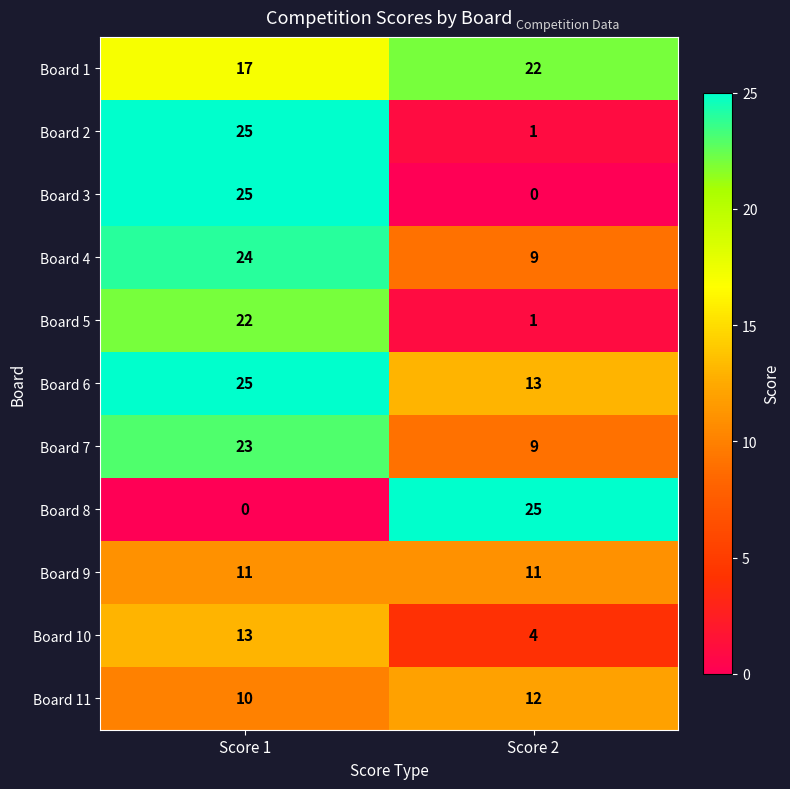

What is the sum of the Board 7 values at Score 2 and Score 1?

32